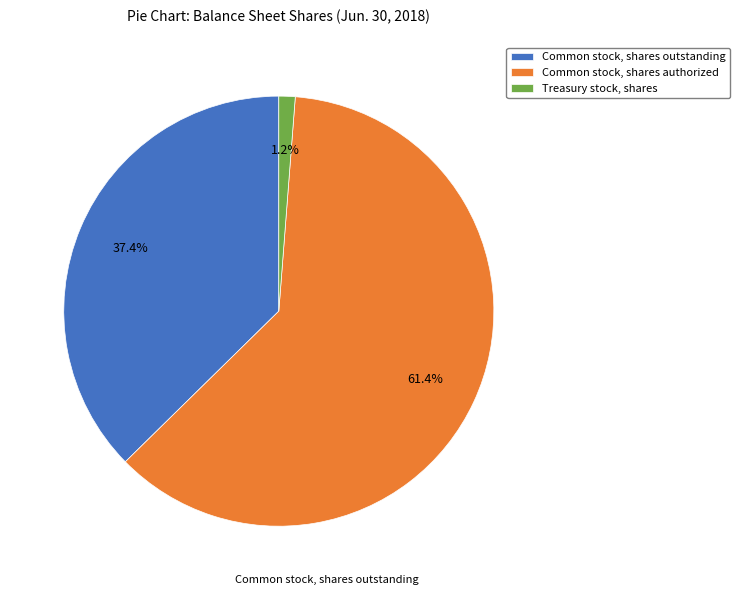

What percentage is the Common stock, shares outstanding slice, to the nearest percent?

37%